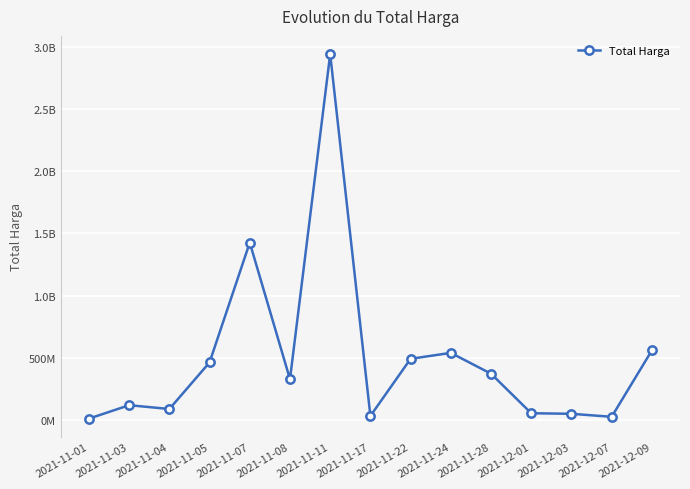

Is this an area chart (filled region under the line)?

No